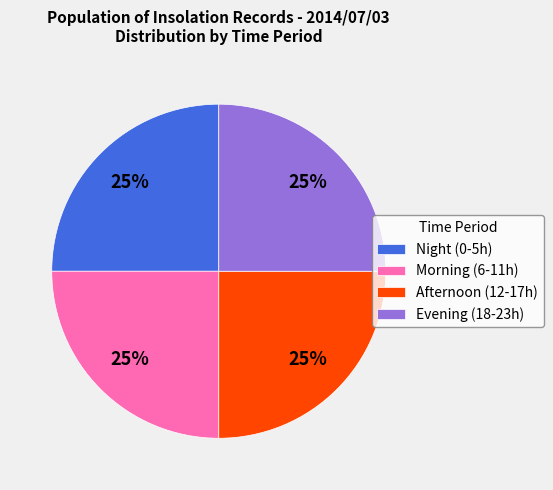

Is there any slice that represents more than half of the pie?

No